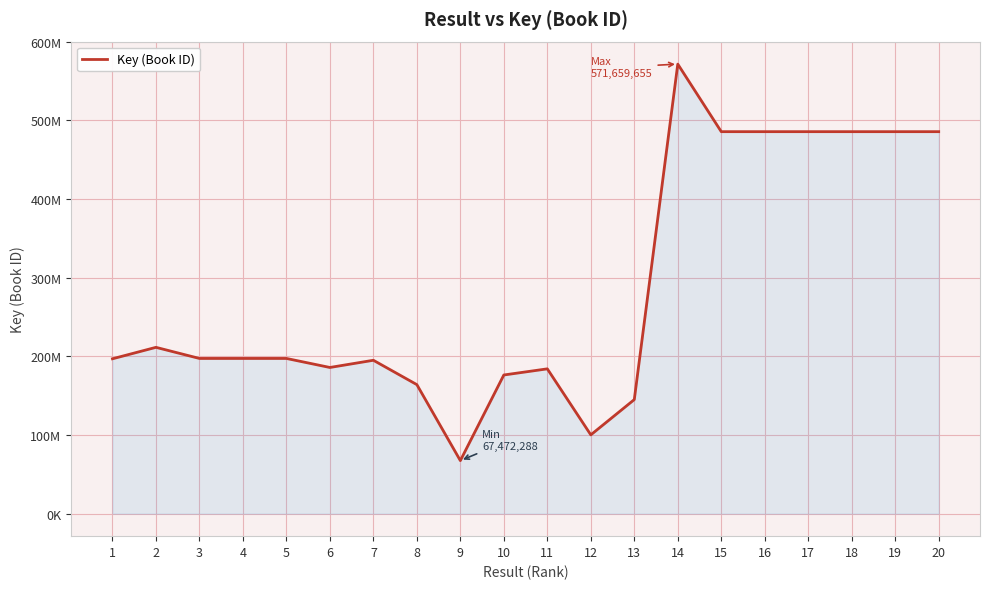

Does the chart have visible grid lines?

Yes